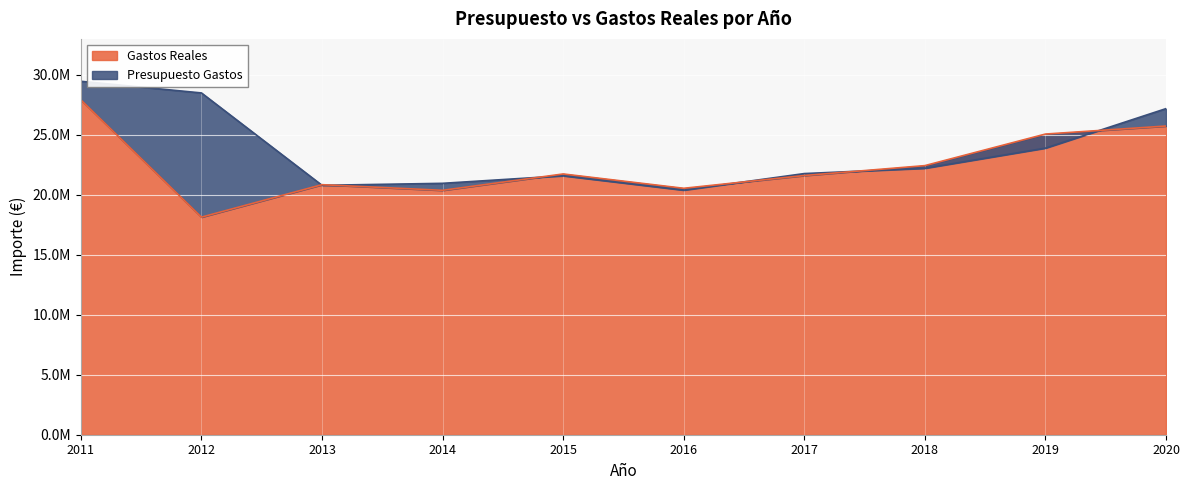

How many interior local valleys does the Presupuesto Gastos series have?

2